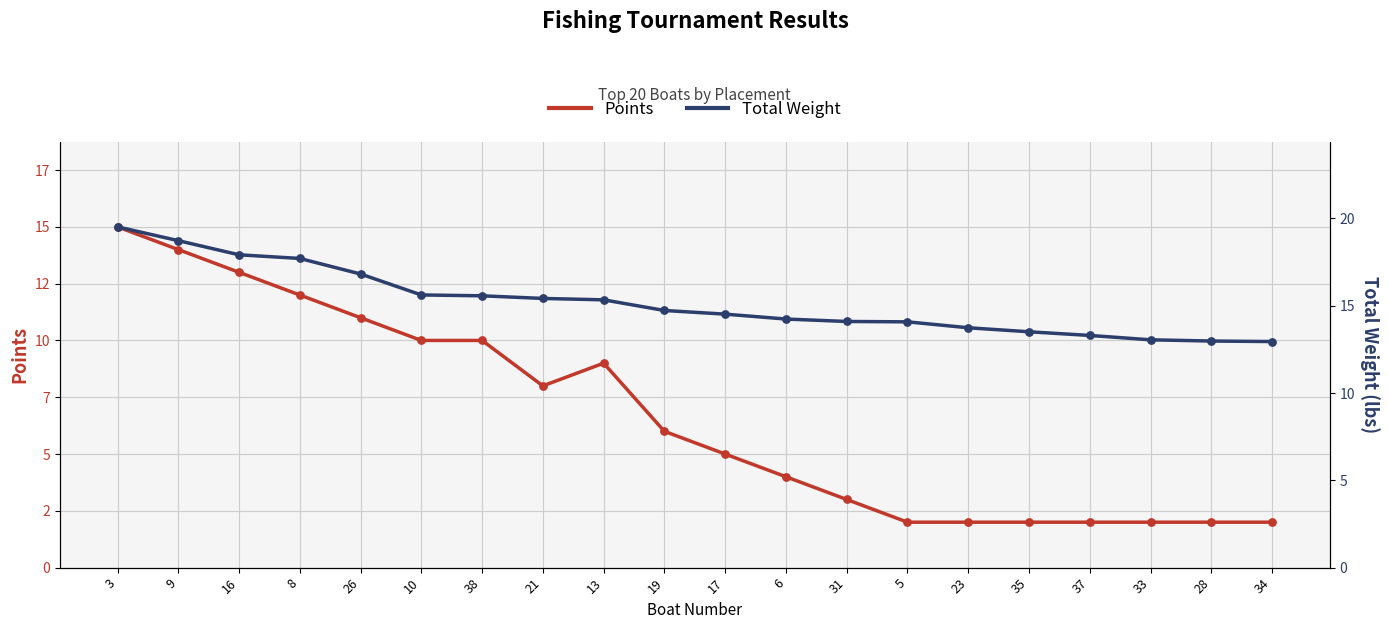

Is the value of Total Weight at 9 greater than the value of Points at 8?

Yes